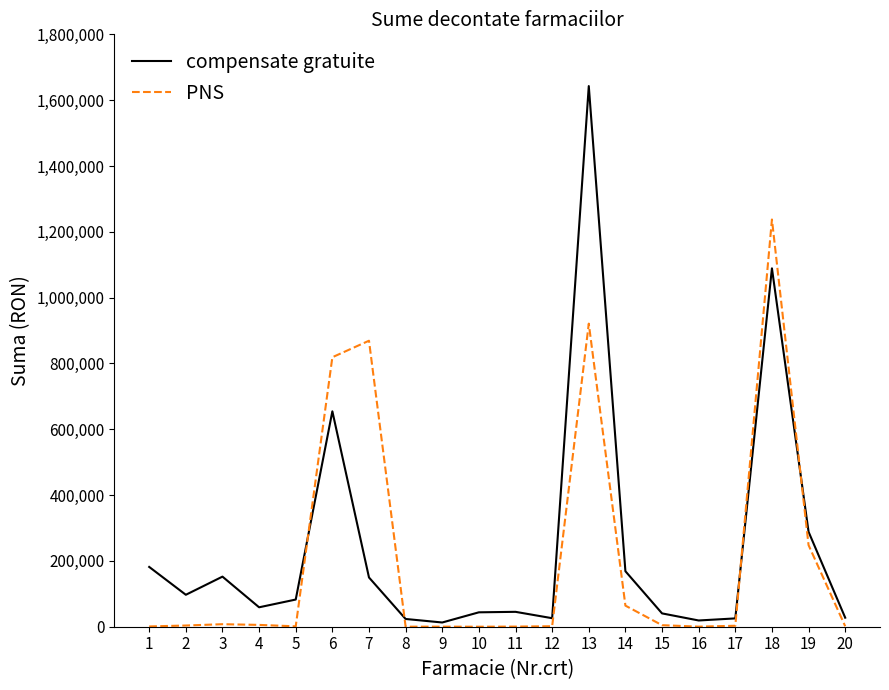

Rank the series by their maximum value, from highest to lowest.

compensate gratuite, PNS